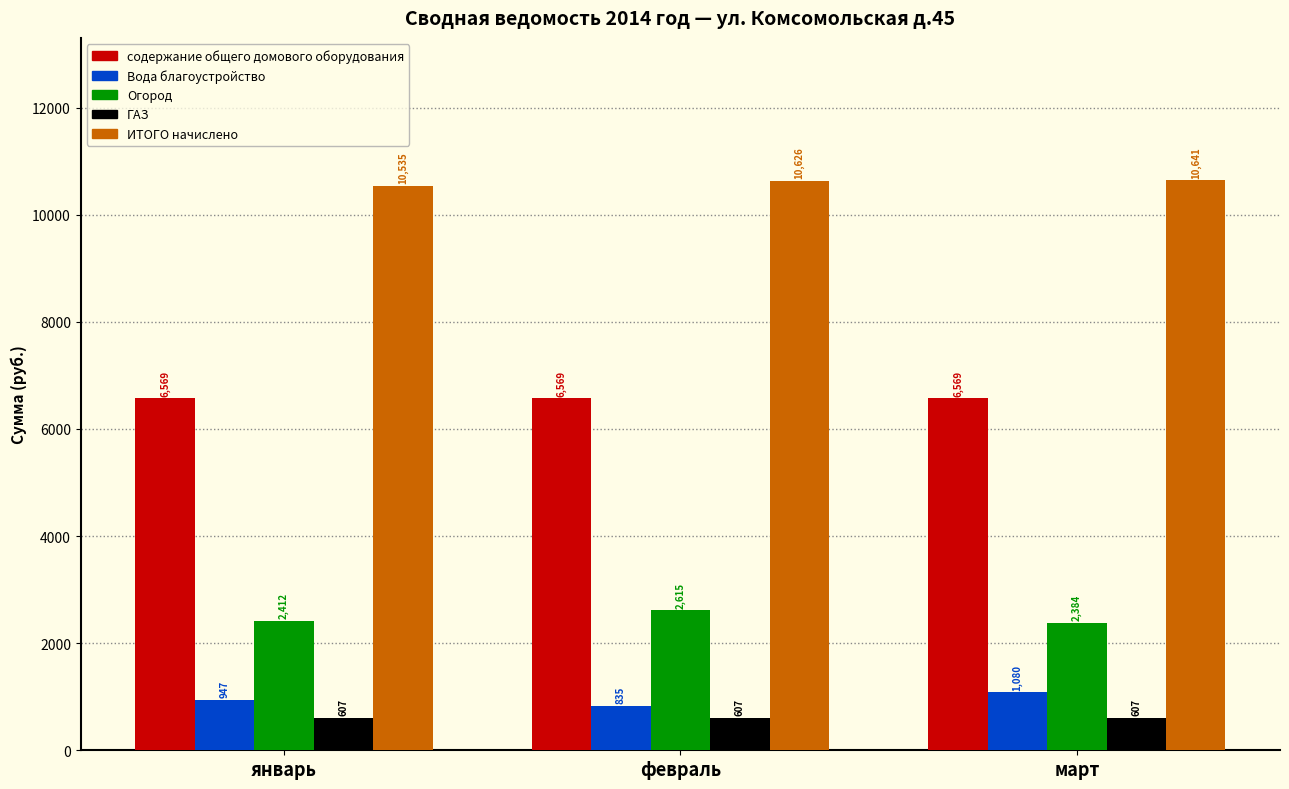

What is the smallest value displayed?

607.4